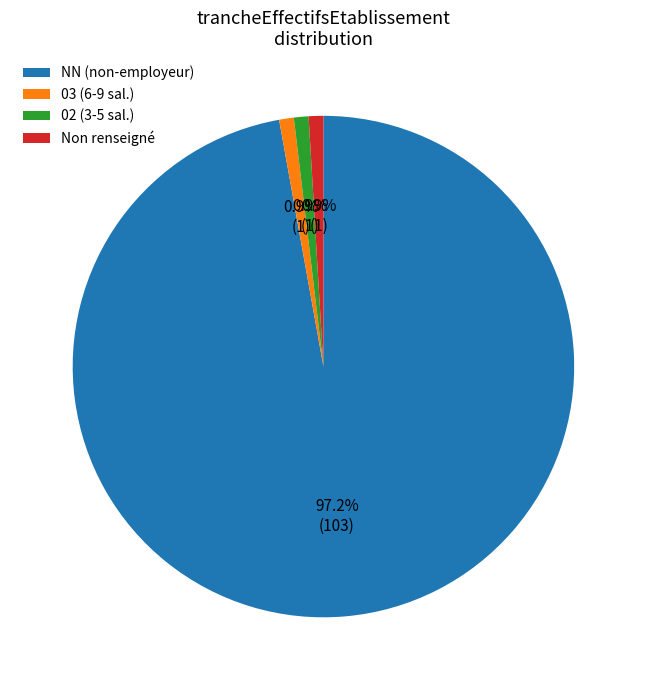

Do 03 (6-9 sal.) and NN (non-employeur) together represent more than half of the pie?

Yes